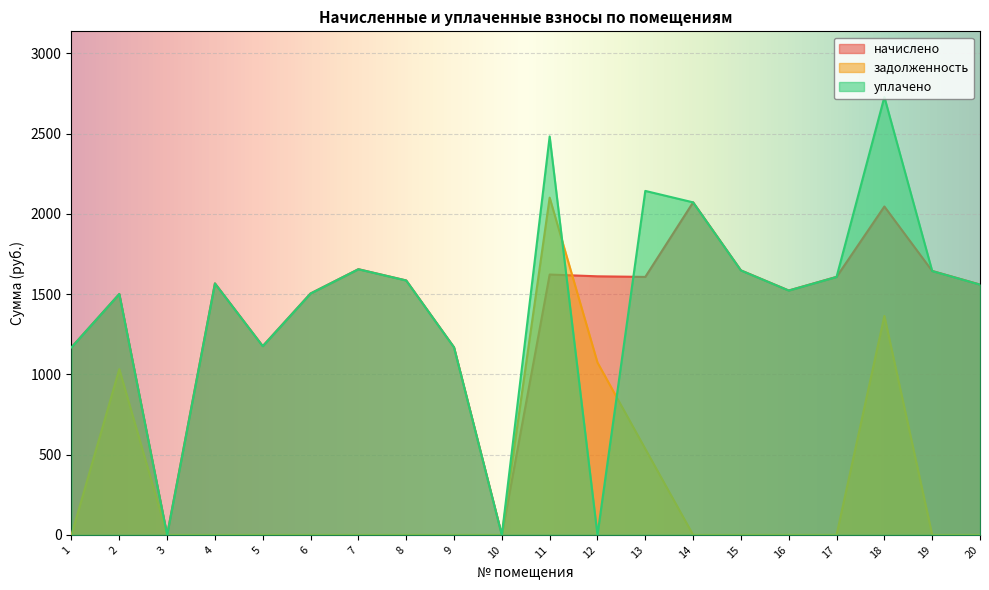

Which category has the lowest value across all series?

3